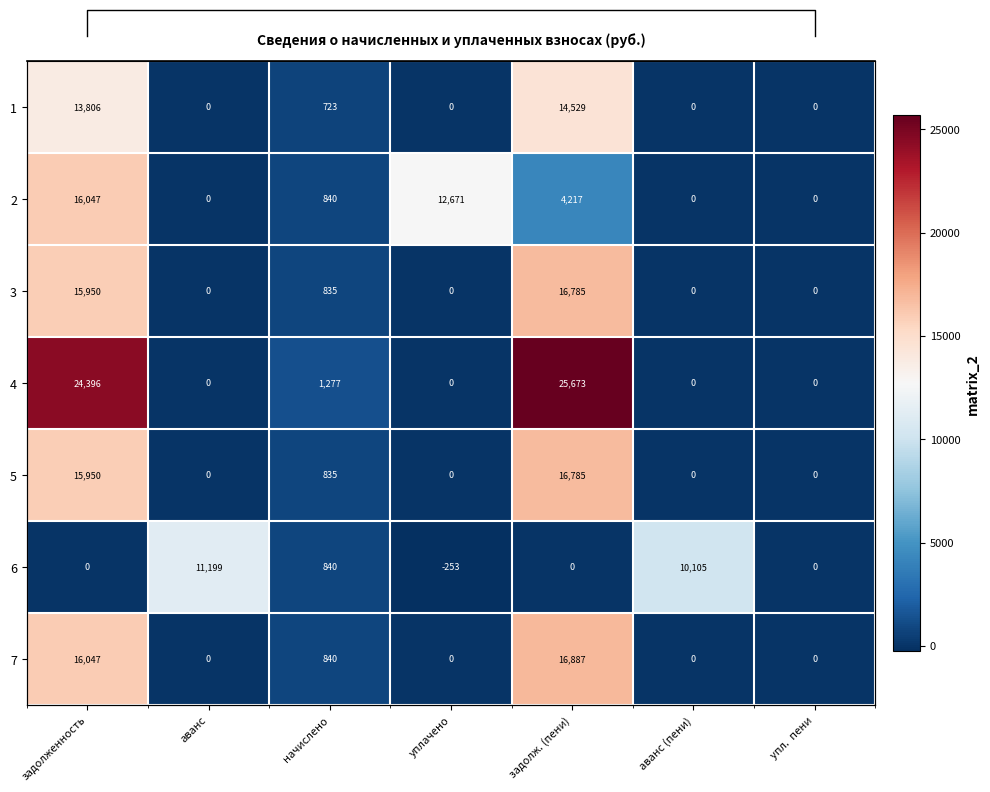

At how many categories does at least one series exceed 23997?

2